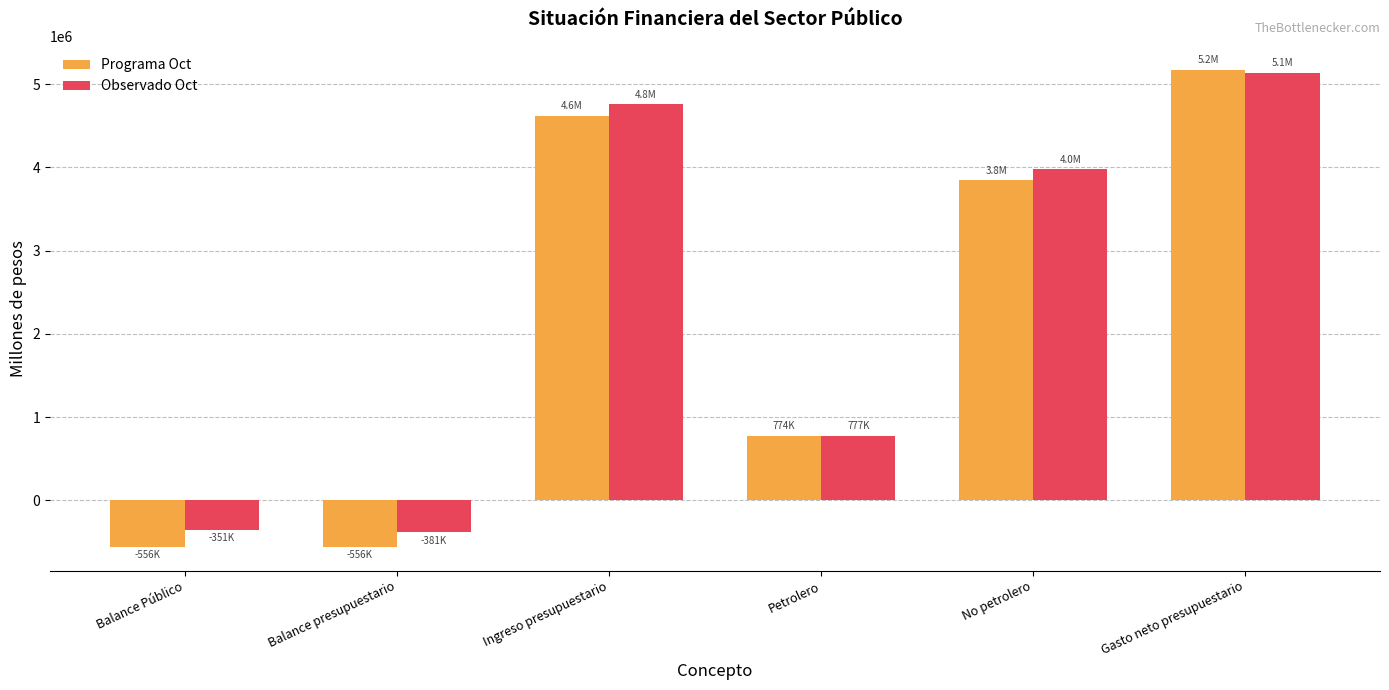

What is the sum of the Observado Oct values at Balance Público and Gasto neto presupuestario?

4786667.6